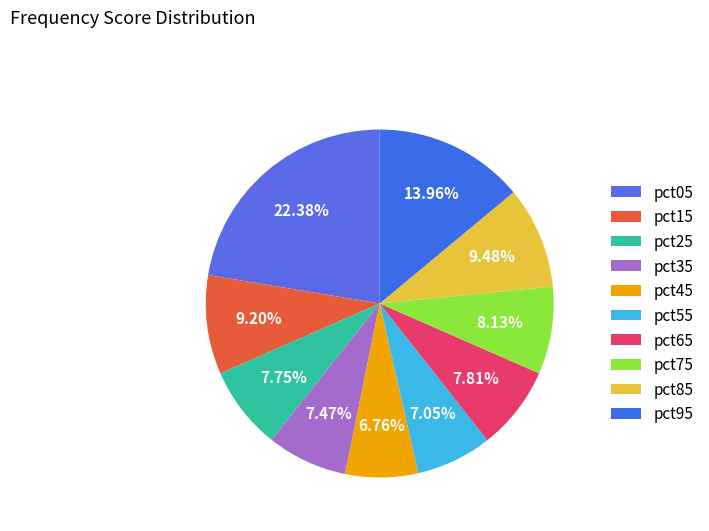

What percentage do pct15 and pct55 together represent?

16.3%